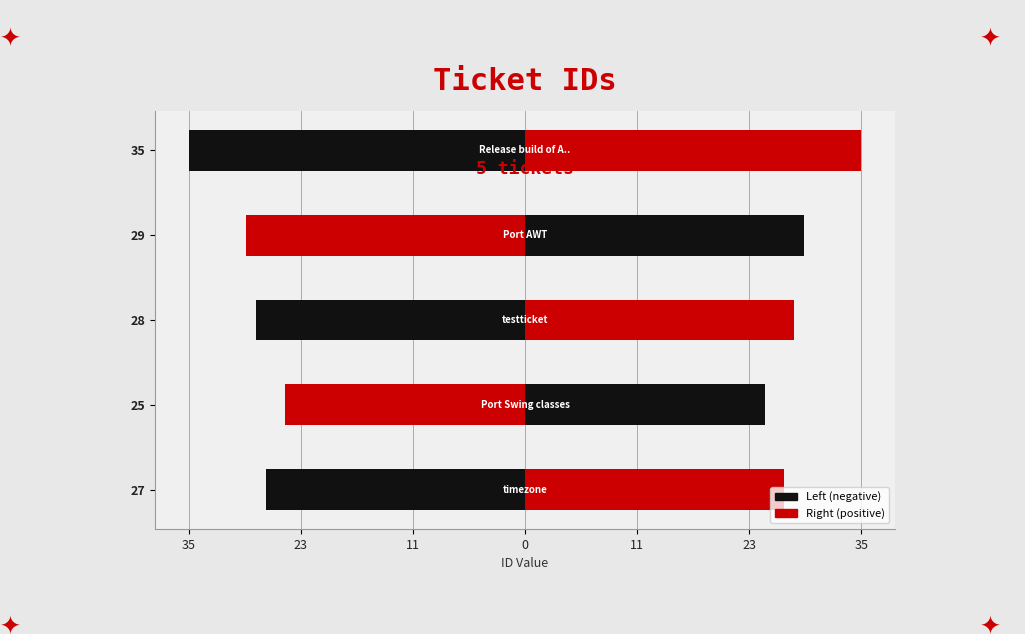

How many distinct data groups are displayed?

2